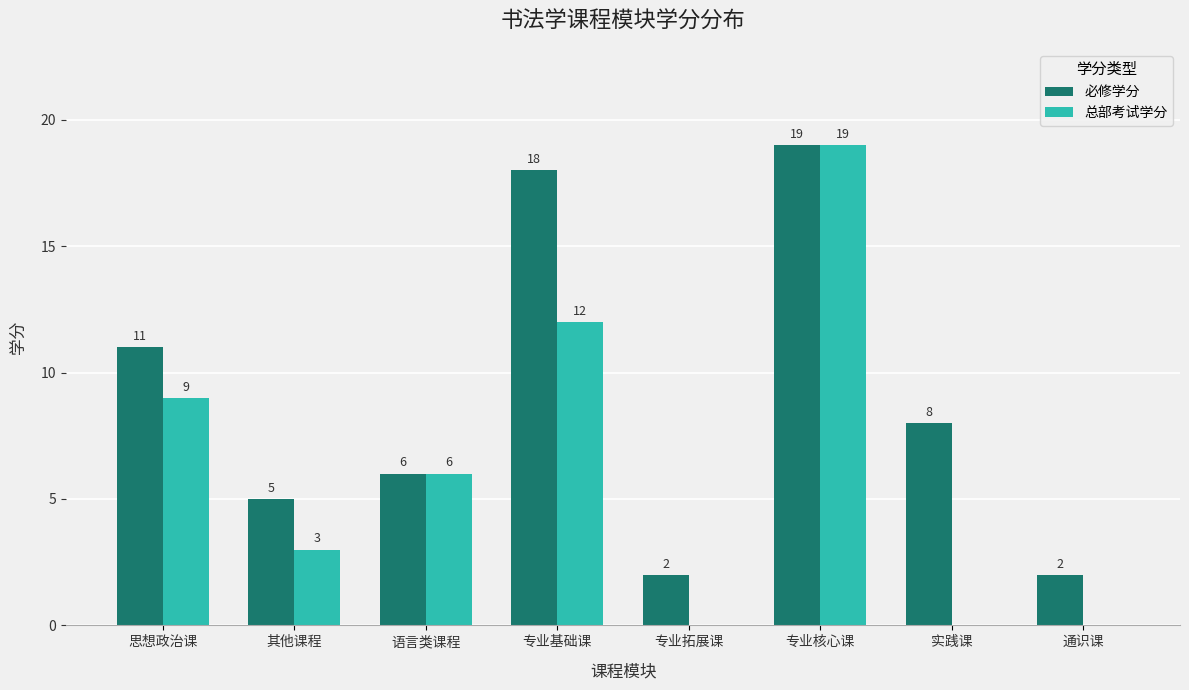

What is the spread (max minus min) of values at 实践课?

8